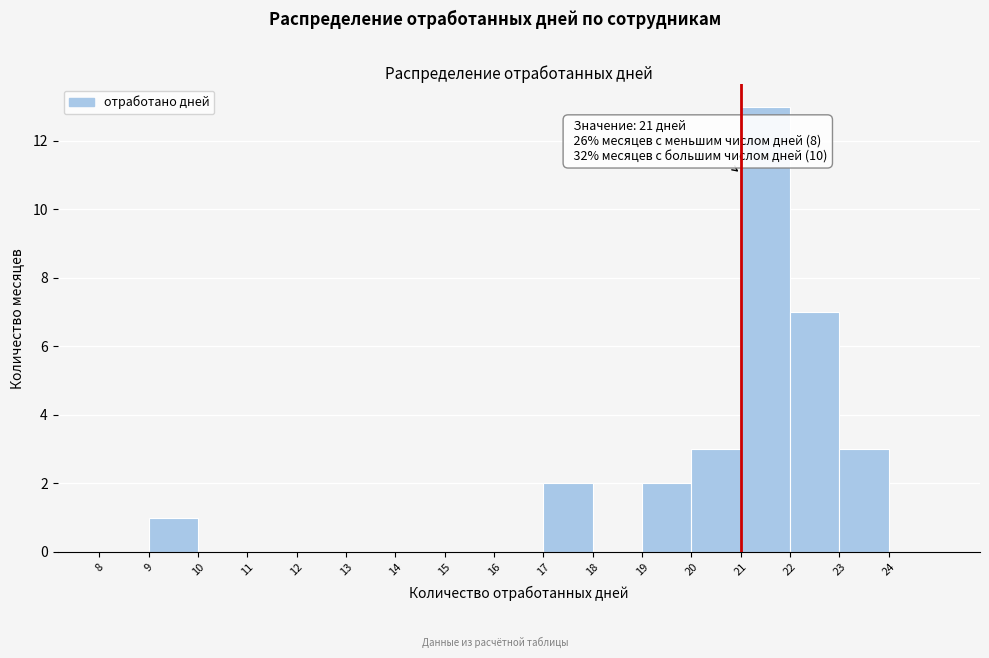

Which range on the x-axis has the tallest bar?

21 to 22